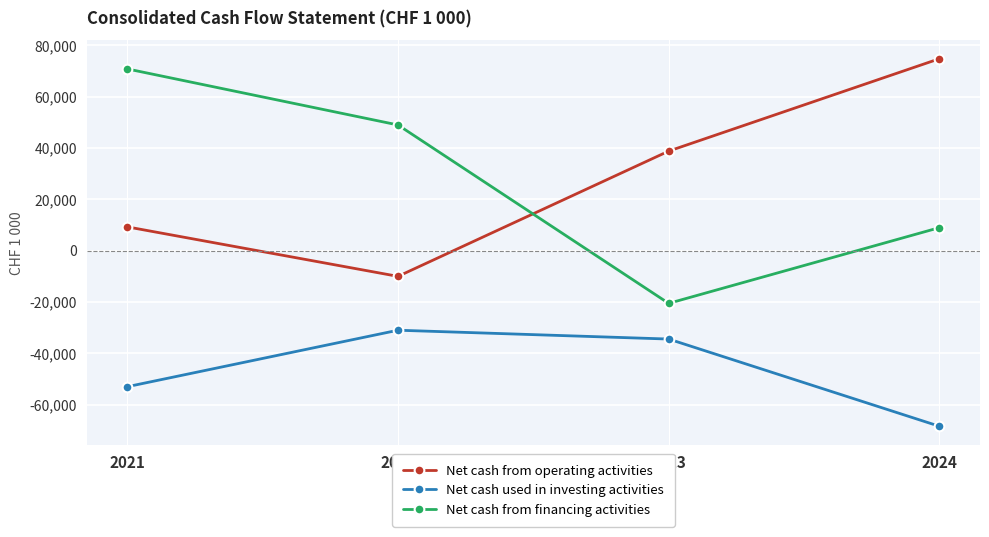

Read the Net cash from operating activities value at 2022, to the nearest 100.

-10100